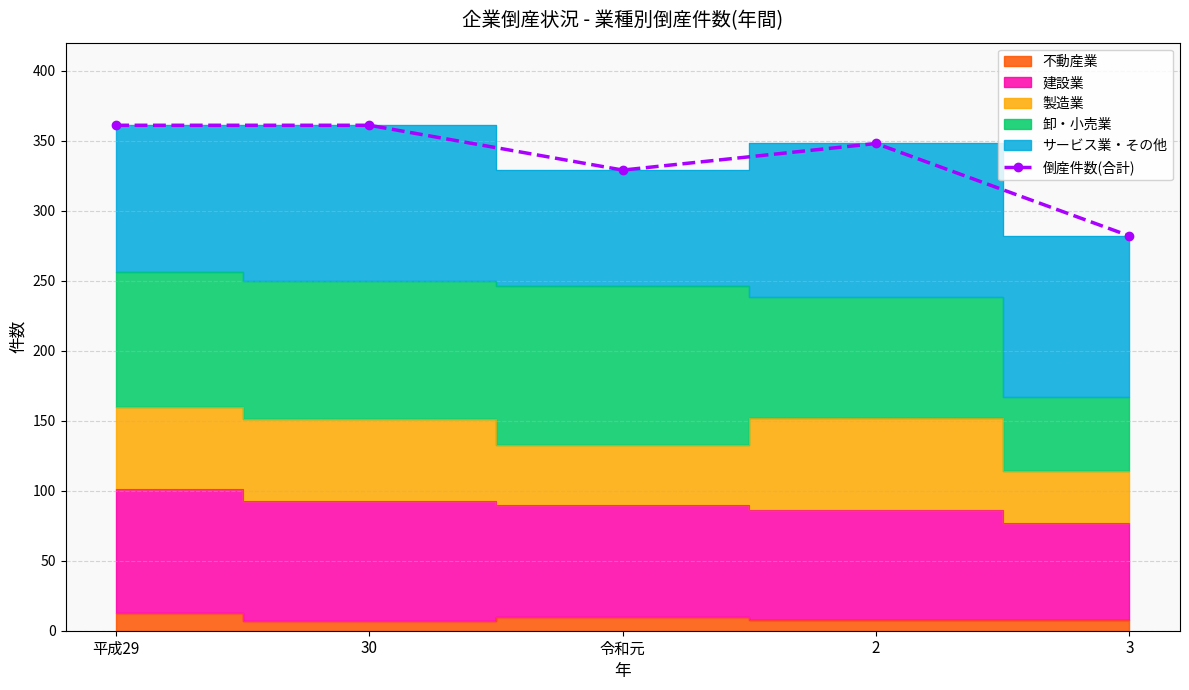

Which category has the lowest value across all series?

3